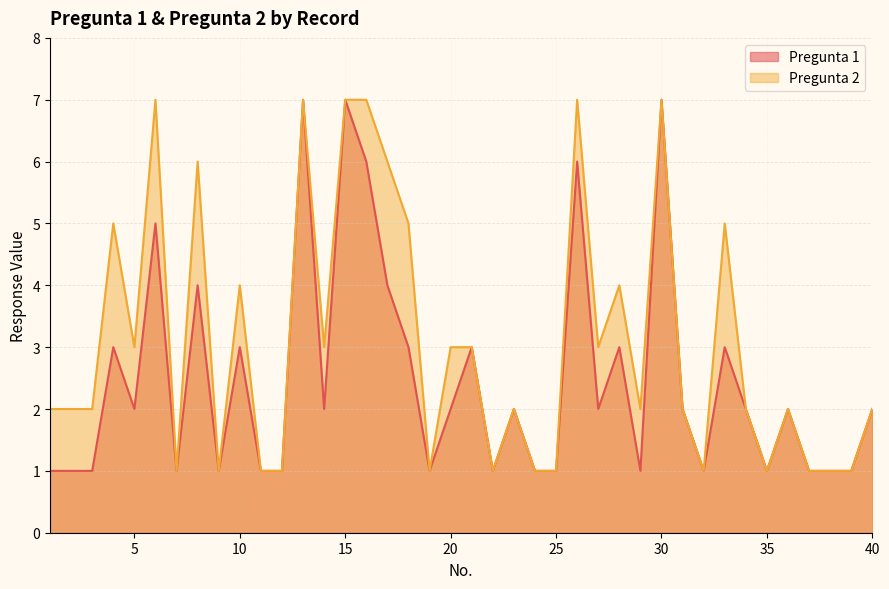

Which series has the largest range (max minus min)?

Pregunta 1